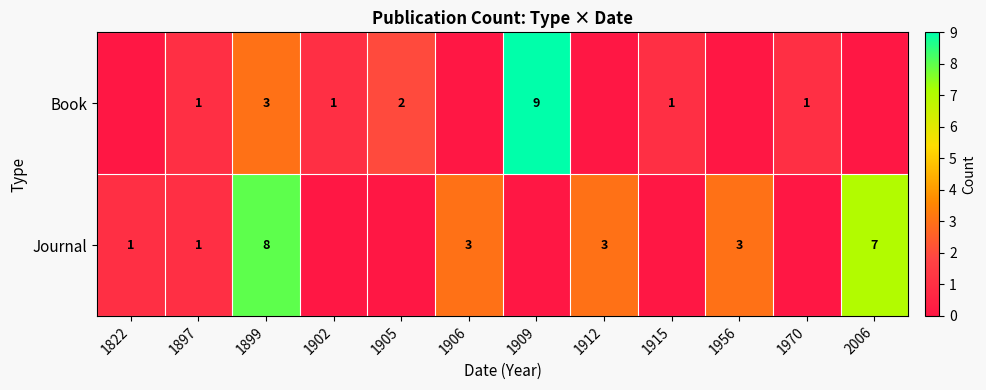

The value of Journal at 1899 is 4. True or false?

False